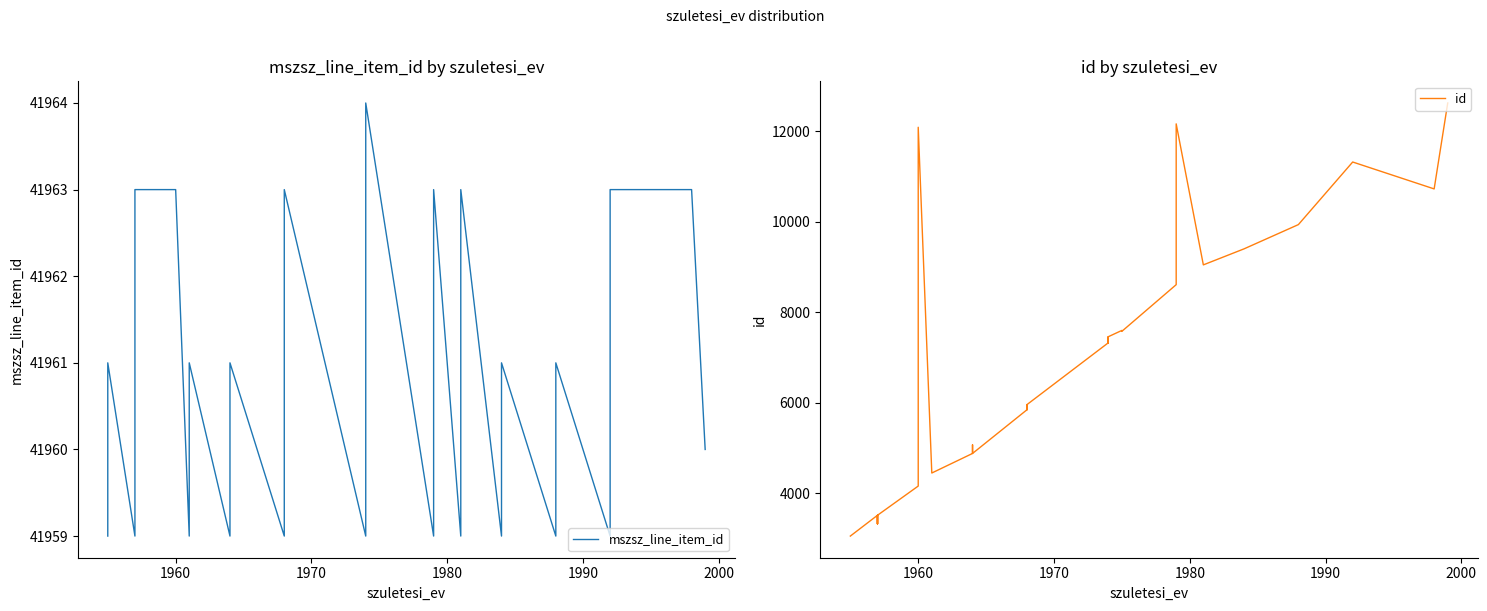

What are all the series names shown in the legend?

mszsz_line_item_id, id